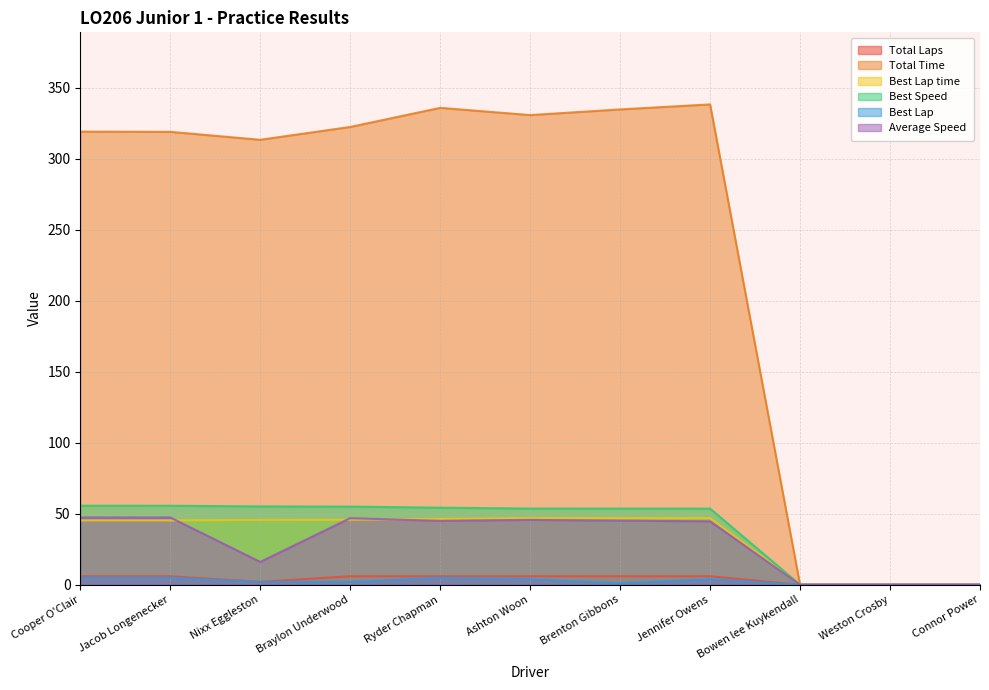

Where is the first local minimum for Total Laps?

Nixx Eggleston